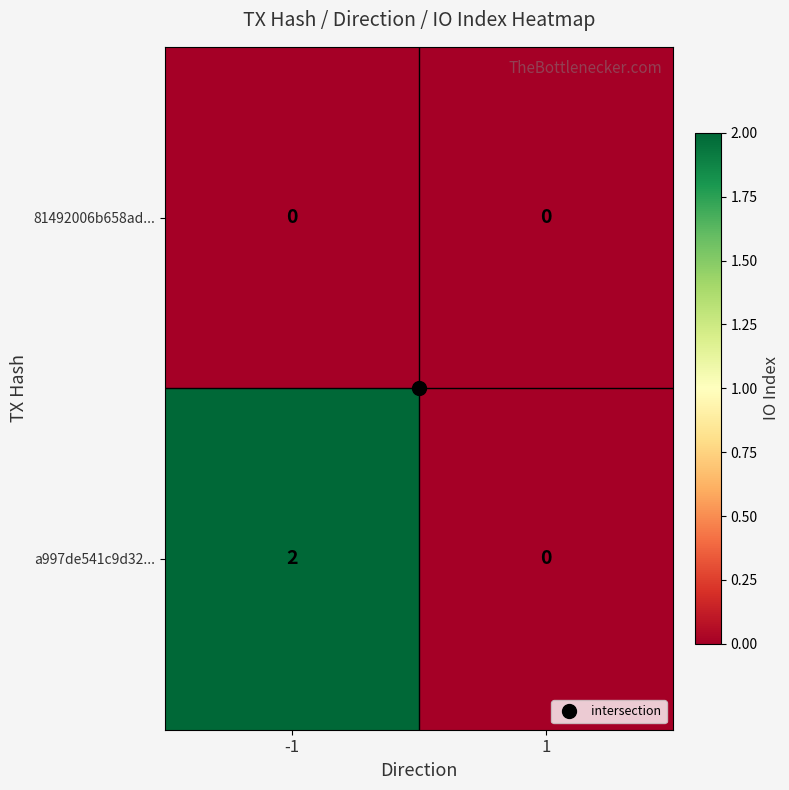

Which series has the widest spread of values?

a997de541c9d32...